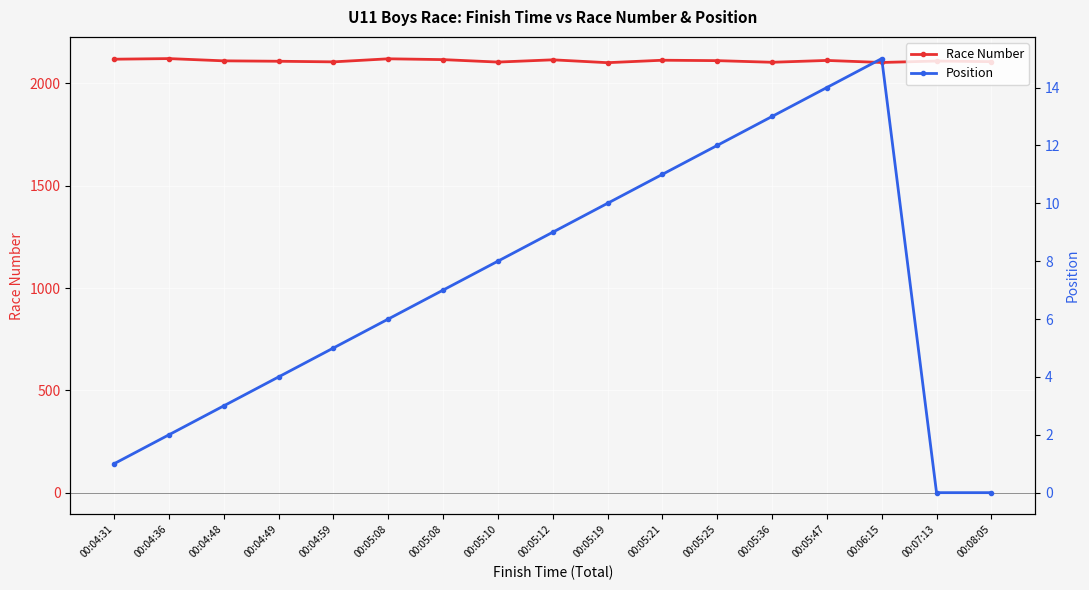

Is the value of Position at 00:05:36 greater than the value of Race Number at 00:07:13?

No